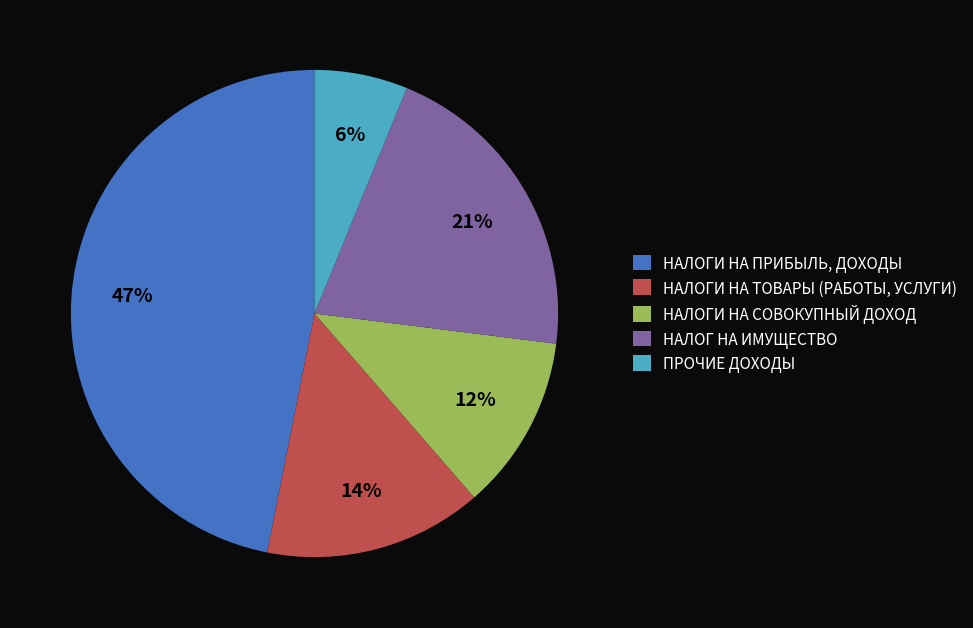

What is the largest slice in the pie chart?

НАЛОГИ НА ПРИБЫЛЬ, ДОХОДЫ